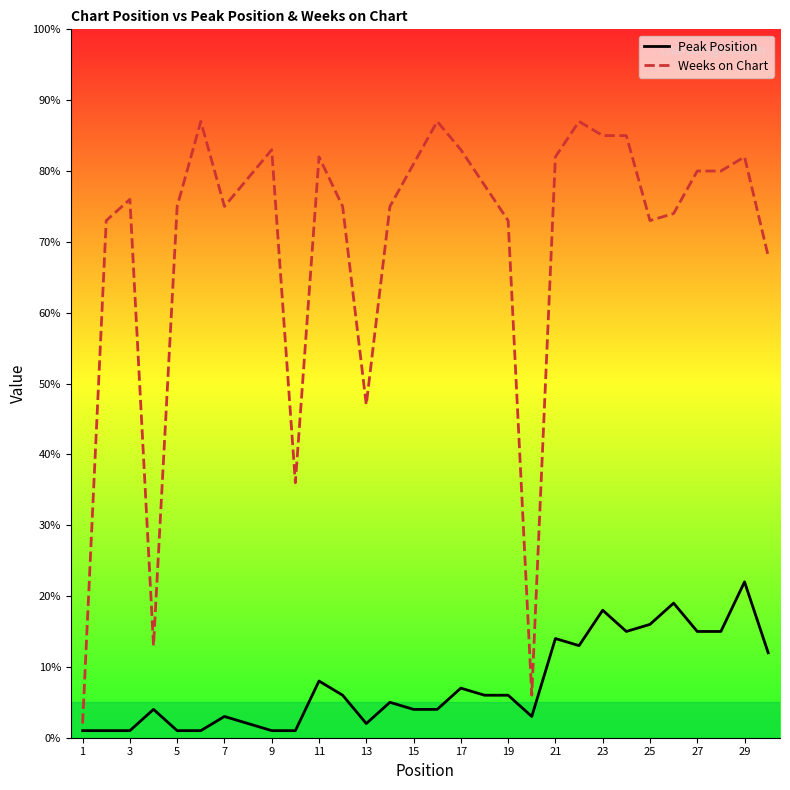

What is the difference between the maximum and minimum values in the Peak Position series?

21